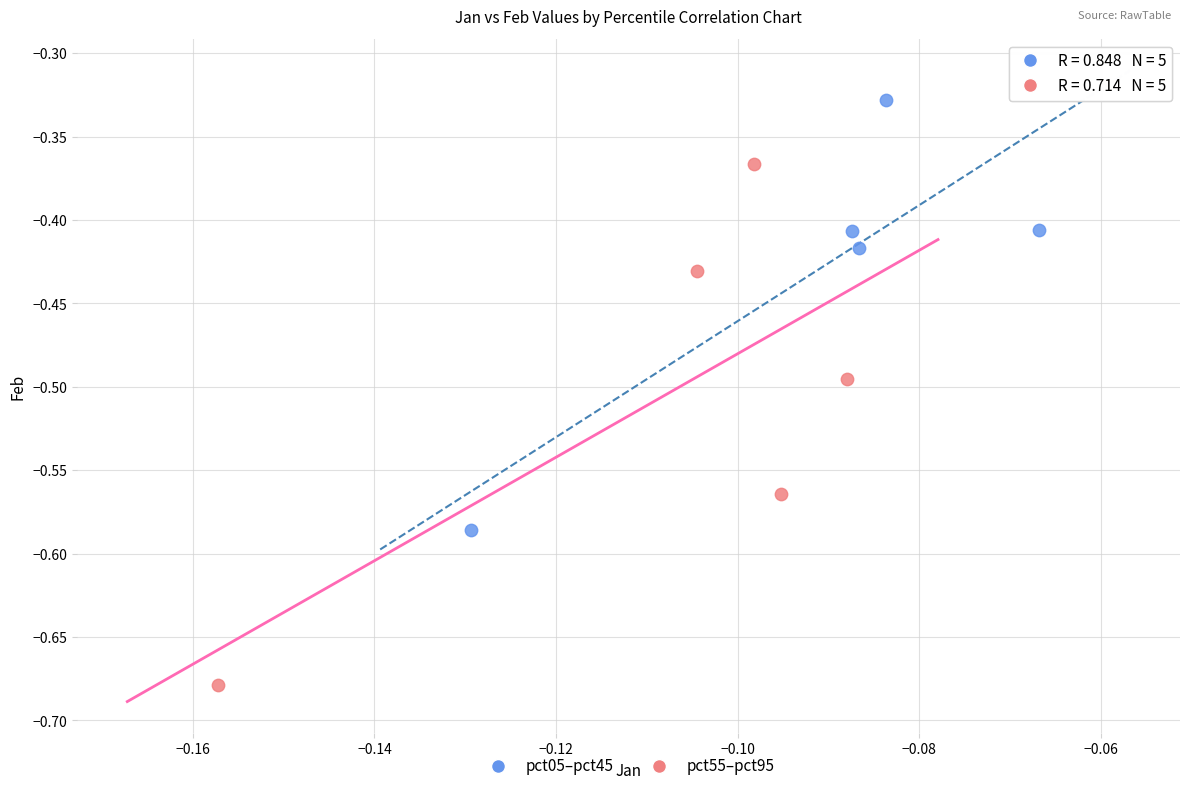

Which series contains the highest Y value?

pct05–pct45